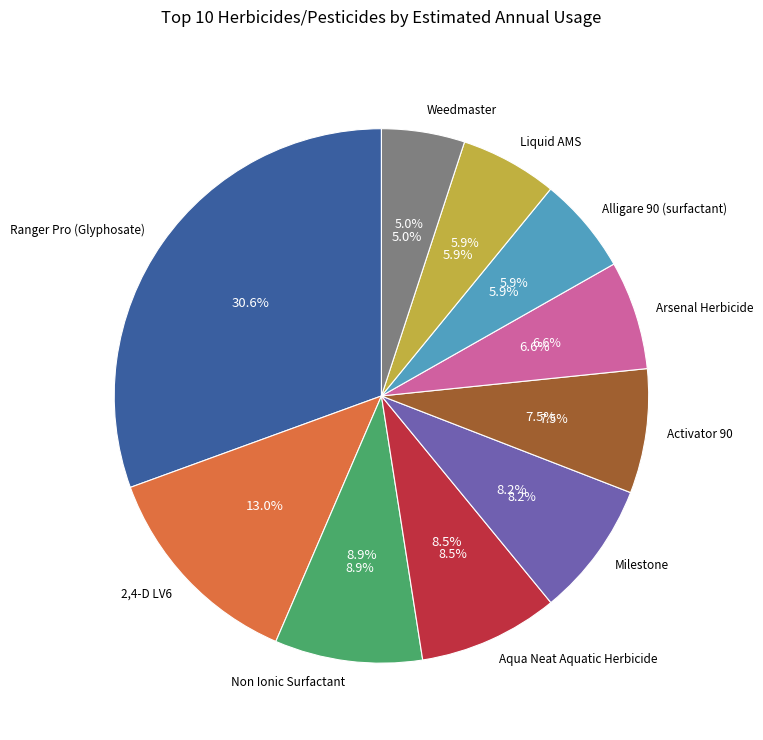

Does Aqua Neat Aquatic Herbicide 2.5gallon account for over 50% of the chart?

No